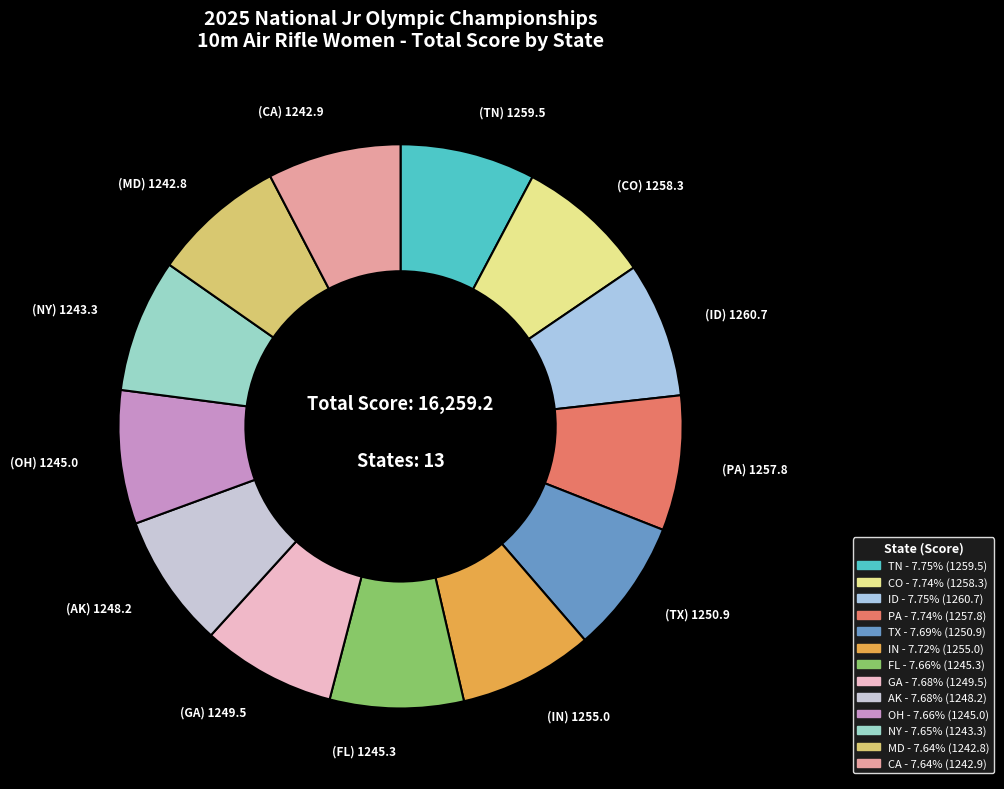

Count the number of slices in the pie.

13